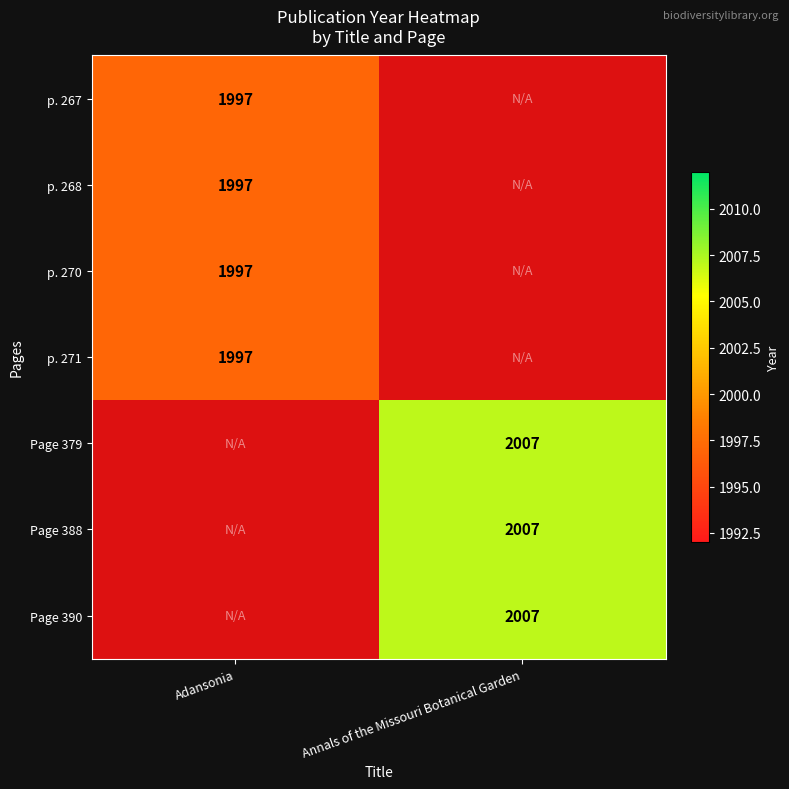

Between Adansonia and Annals of the Missouri Botanical Garden, which is larger?

Annals of the Missouri Botanical Garden